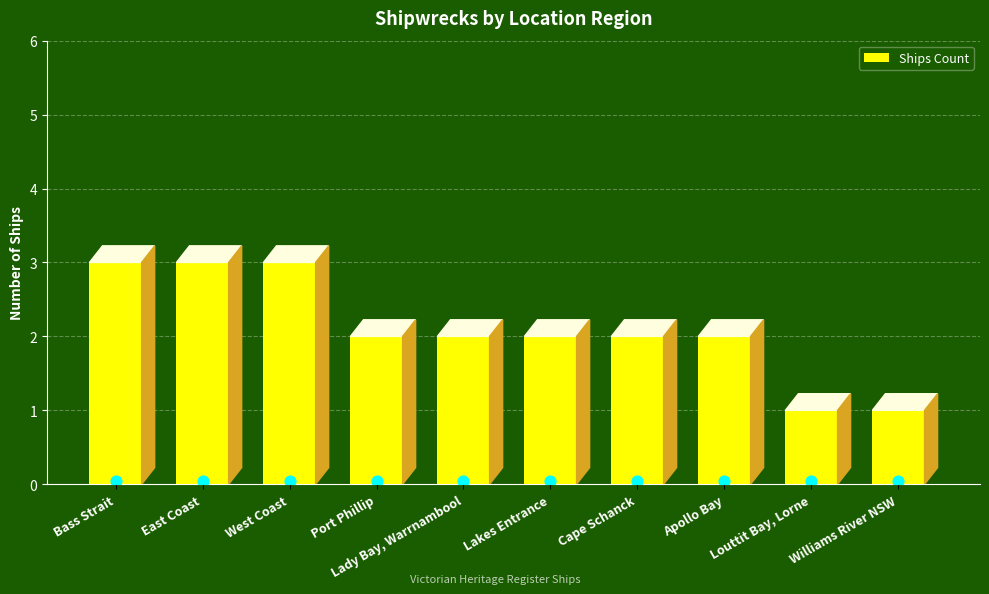

What is the ratio of the value at East Coast to the value at Cape Schanck?

1.5